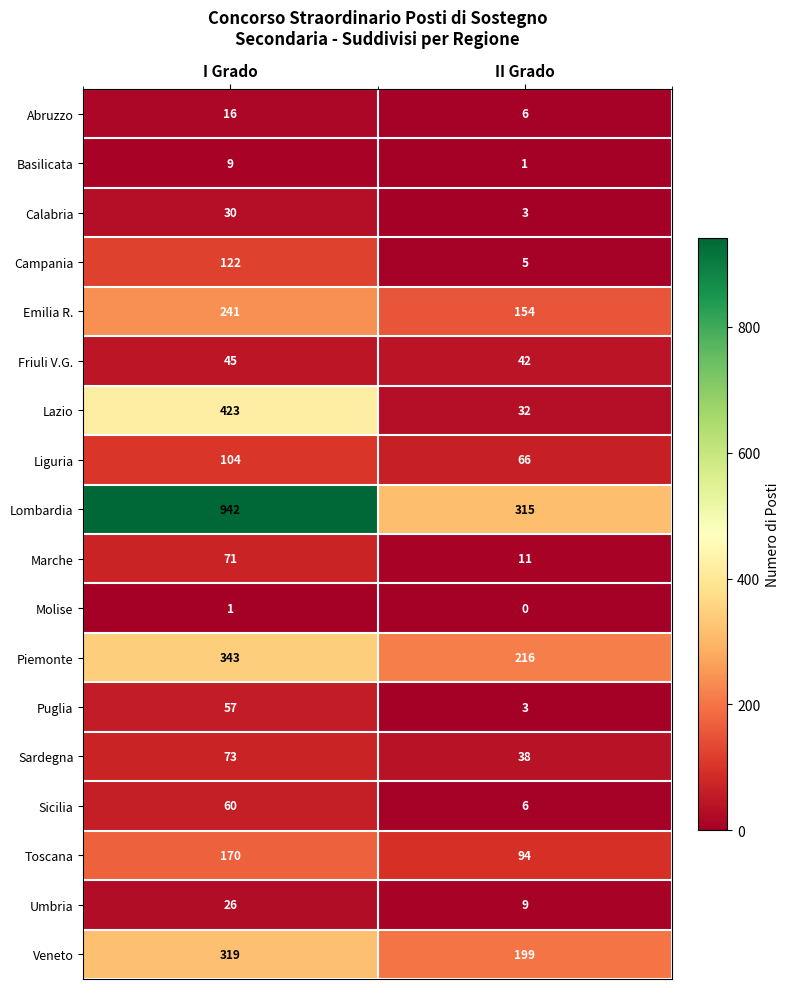

Where is Emilia R. nearest to the value 197?

II Grado